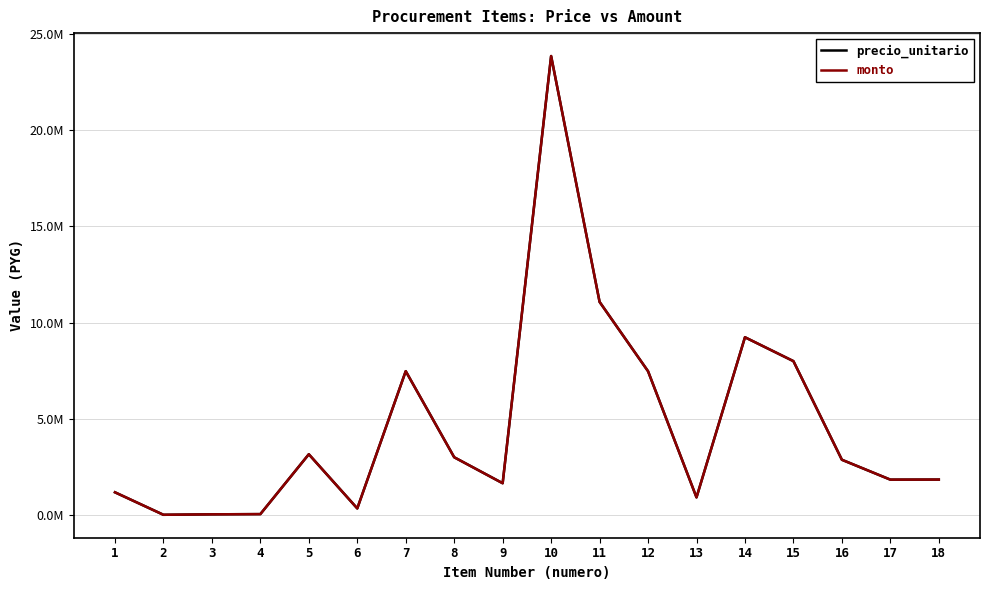

What is the value of the monto point at the 2nd from the left?

23018